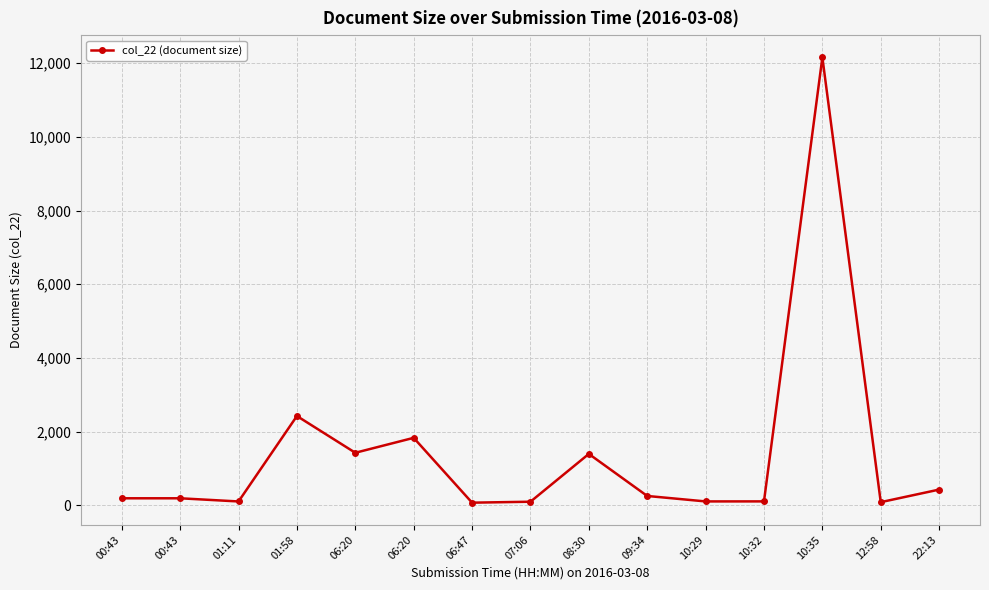

How many categories are shown in the chart?

15